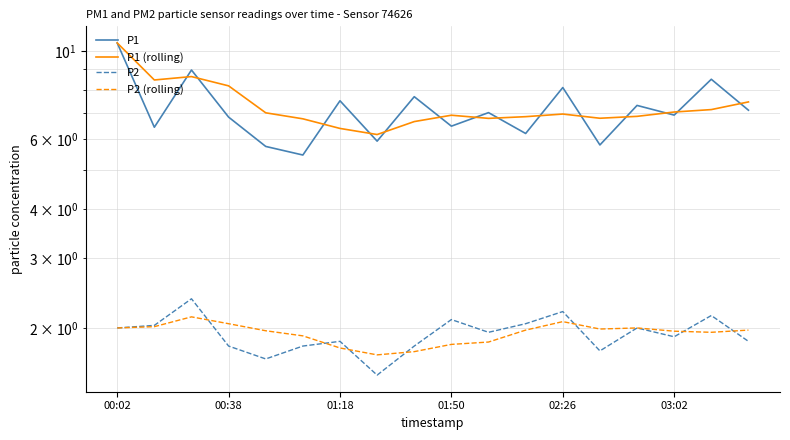

Does the chart have visible grid lines?

Yes